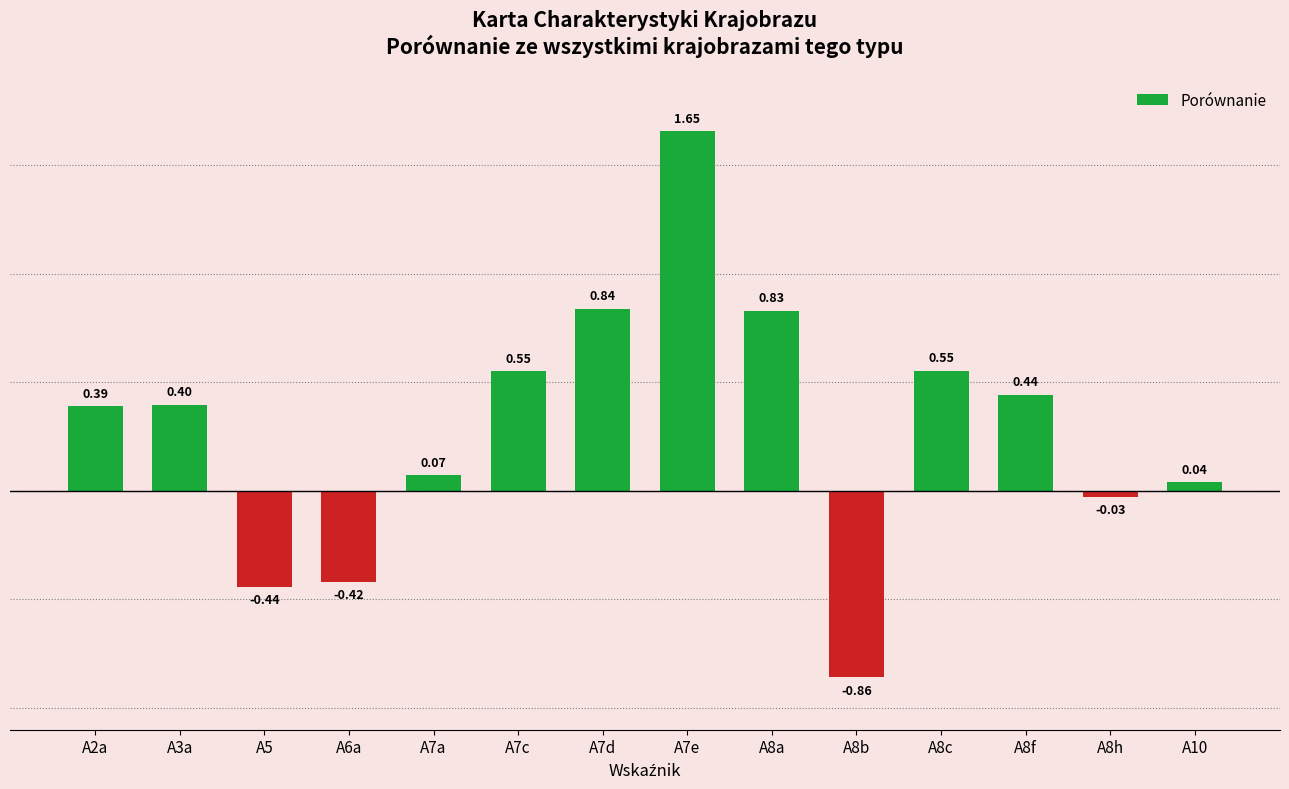

At which label is the value closest to 0?

A8h